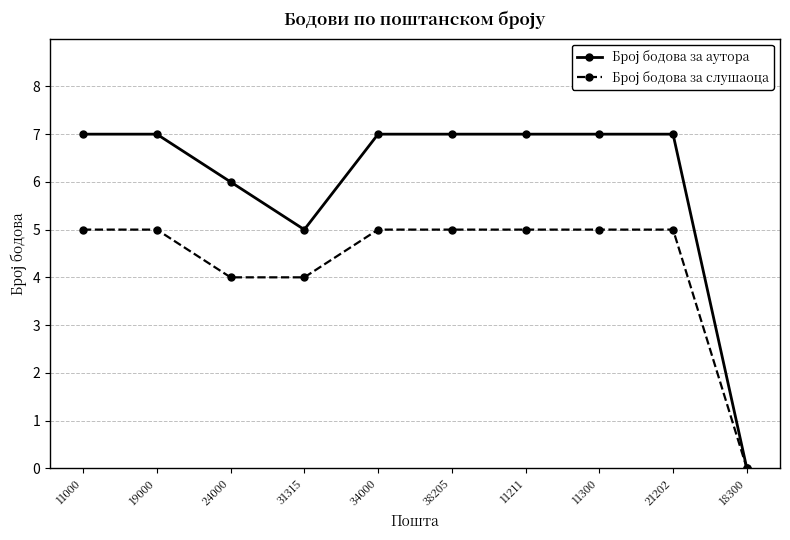

Which label corresponds to the smallest value in the chart?

18300